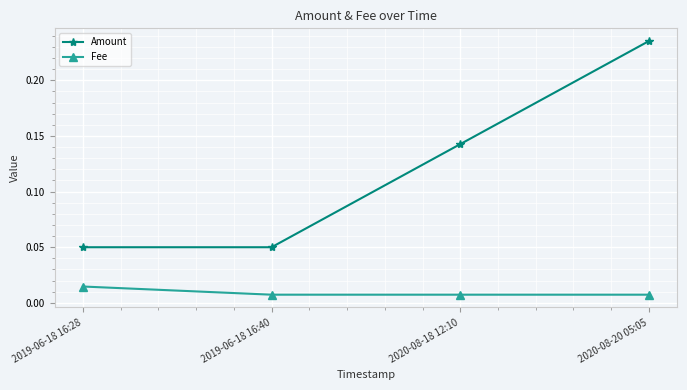

Which series has the widest spread of values?

Amount